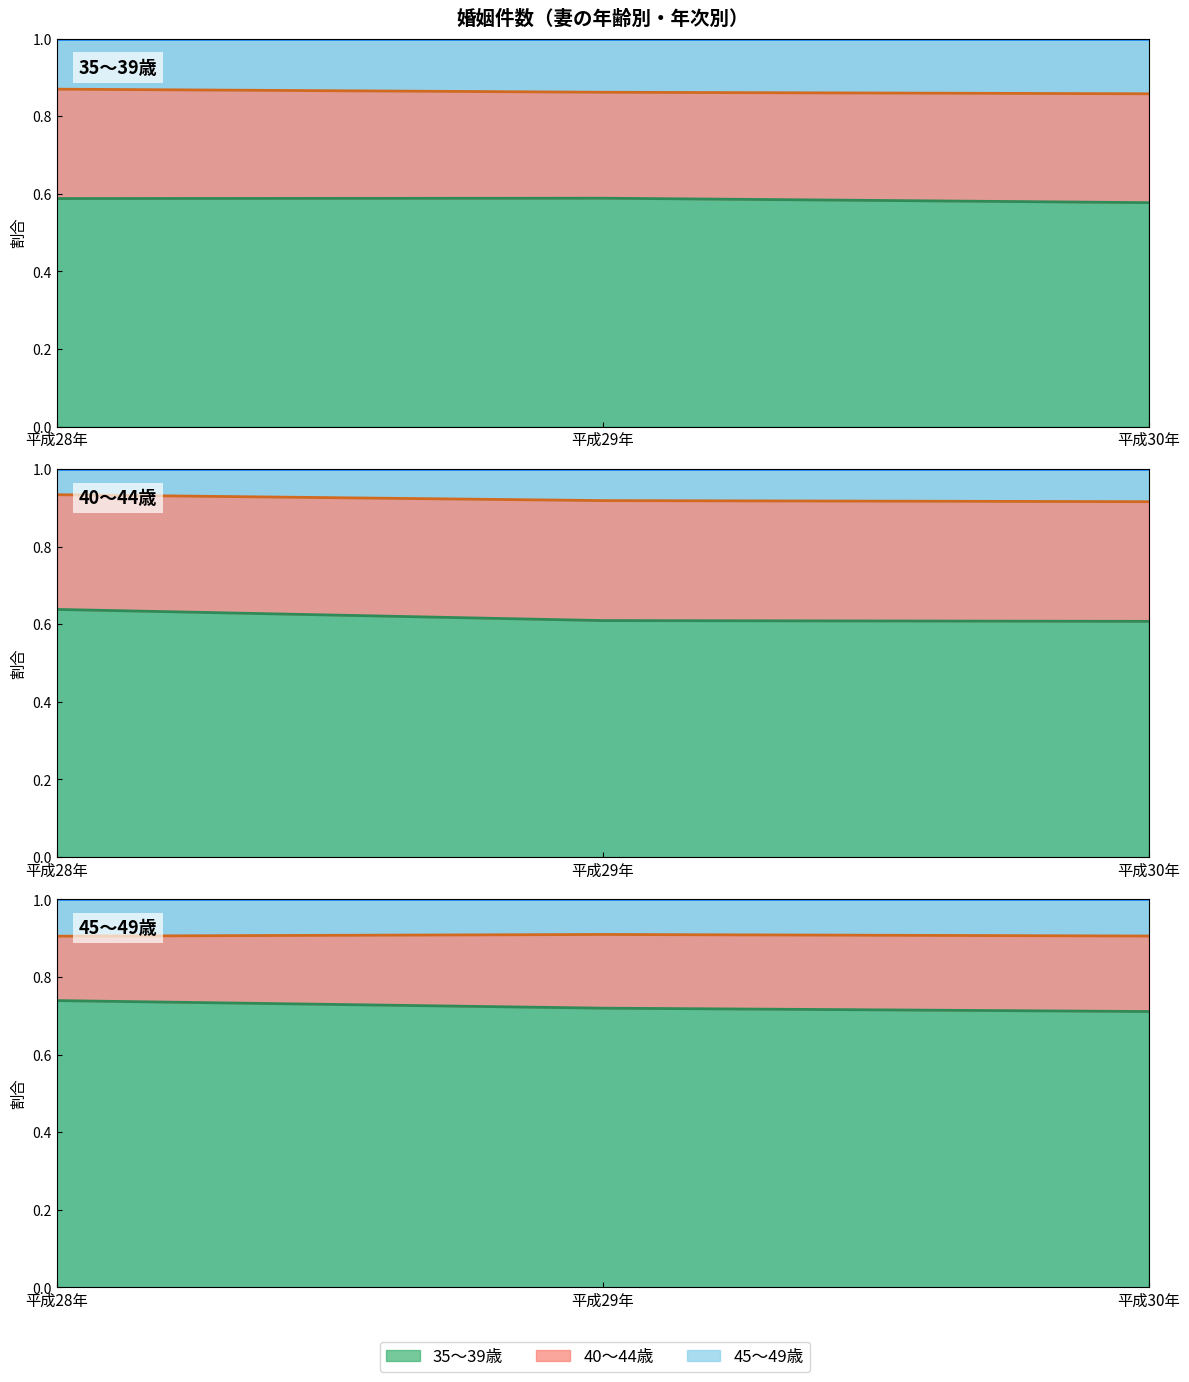

How many lines are shown in the chart?

3